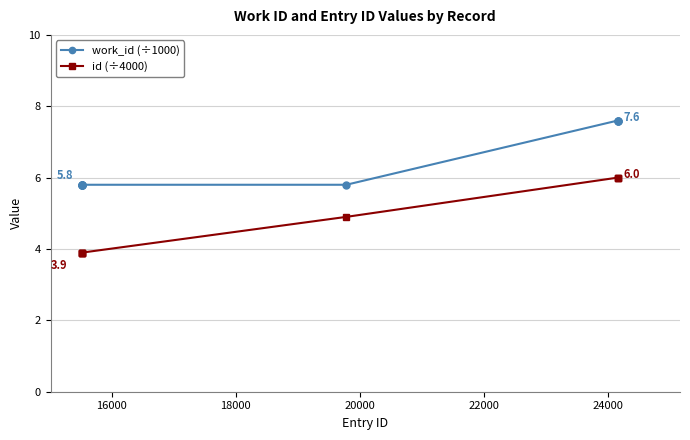

Which series has the largest total across all categories?

work_id (÷1000)